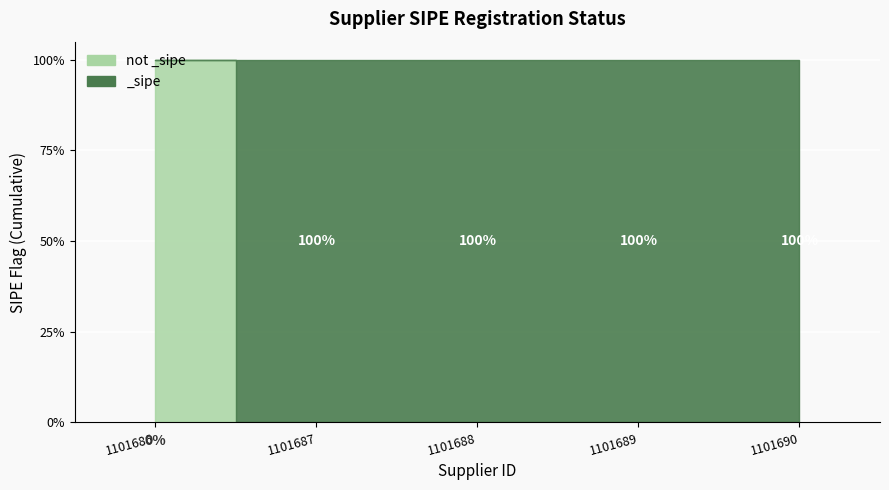

How many lines are shown in the chart?

1